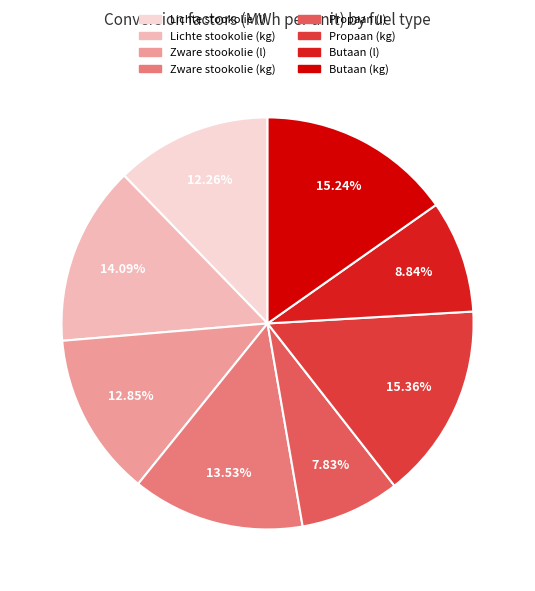

To the nearest percent, what is the average slice percentage?

12%